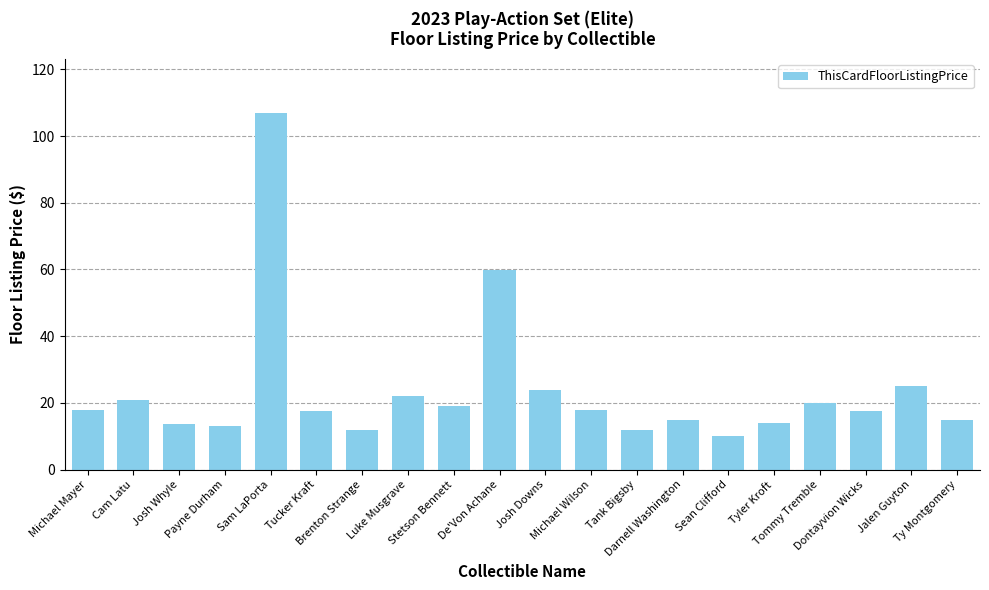

What is the greatest value displayed?

107.0